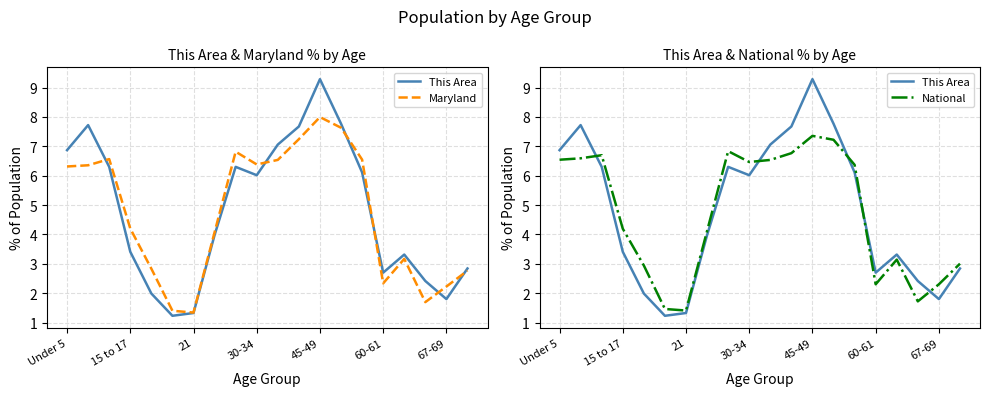

The This Area series shows 6.3 at 8. True or false?

True